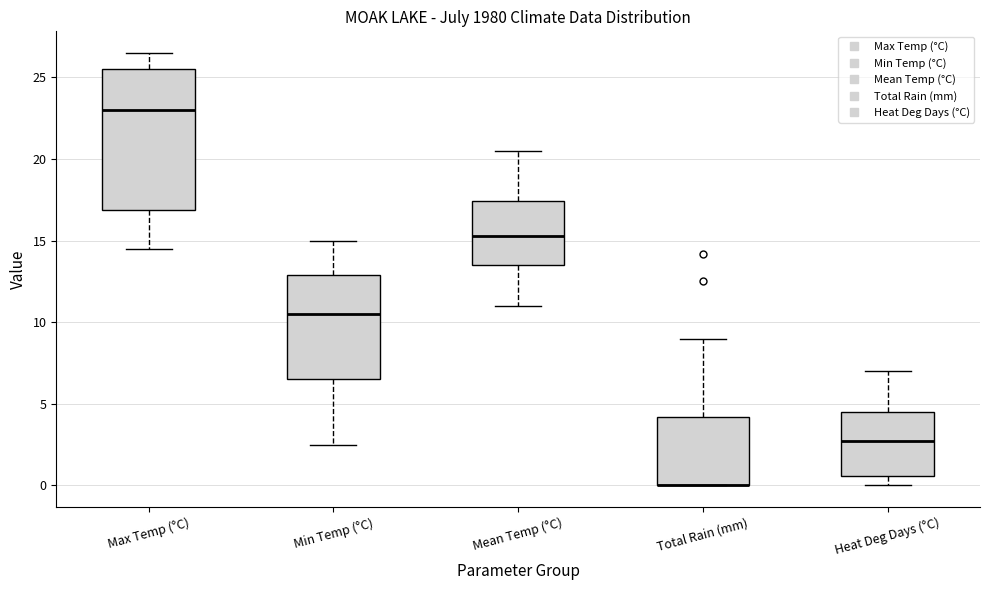

Reading left to right, read every box against the y-axis: the position of its median line, the range the box covers, and the ends of its whiskers. The values are not printed on the chart, so give them approximately, as read against the axis.

Max Temp (°C): median 23.0, box 17.0 to 25.5, whiskers 14.5 to 26.5
Min Temp (°C): median 10.5, box 6.5 to 13.0, whiskers 2.5 to 15.0
Mean Temp (°C): median 15.5, box 13.5 to 17.5, whiskers 11.0 to 20.5
Total Rain (mm): median 0.0 (drawn on the box's lower edge), box 0.0 to 4.0, whiskers 0.0 to 9.0
Heat Deg Days (°C): median 2.5, box 0.5 to 4.5, whiskers 0.0 to 7.0